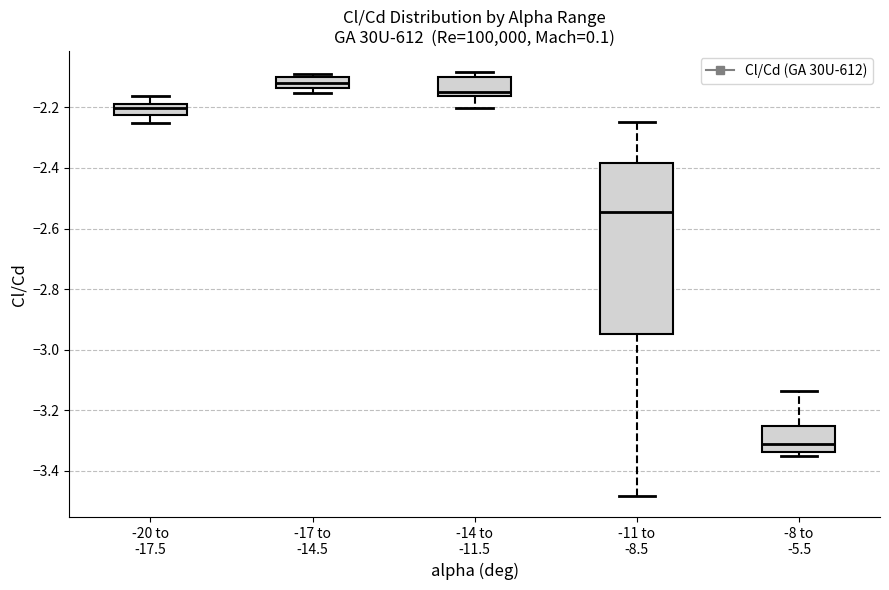

Where does the median line of the box for -8 to -5.5 sit on the y-axis? The values are not printed on the chart, so give them approximately, as read against the axis.

-3.32